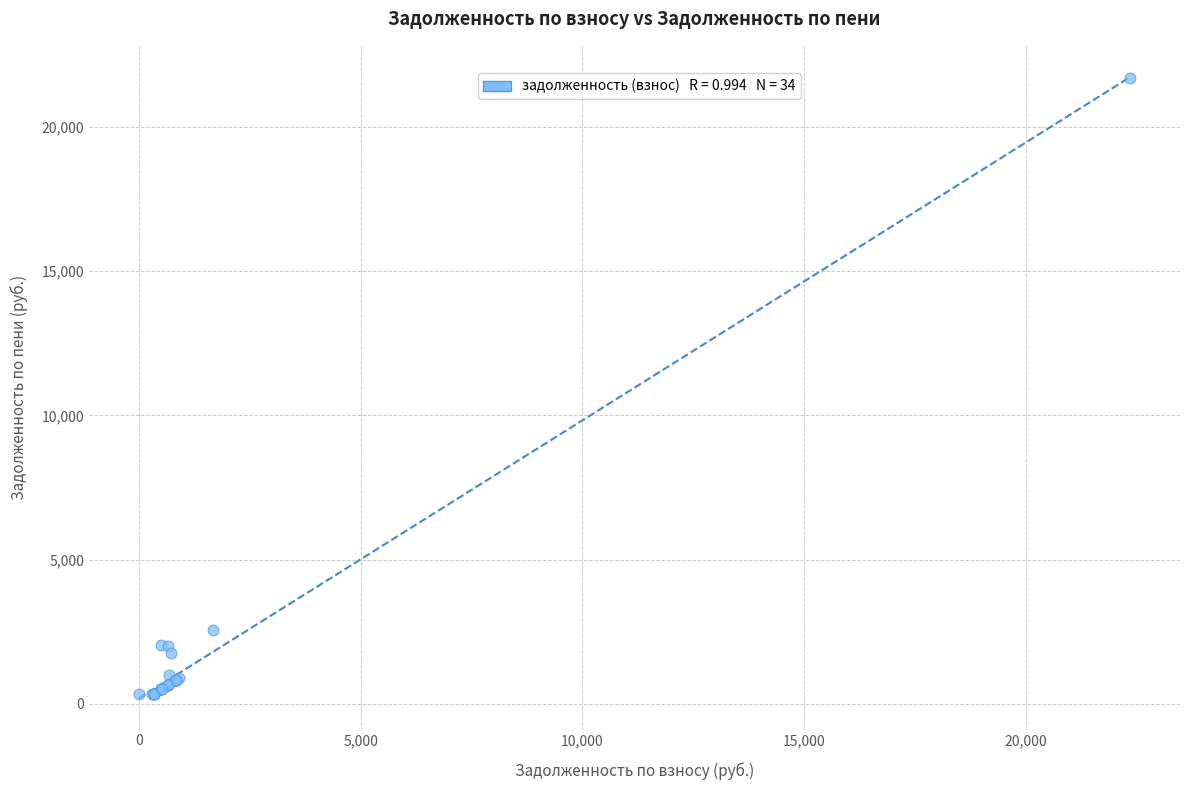

What Y value in the scatter plot is closest to 11018?

2551.5